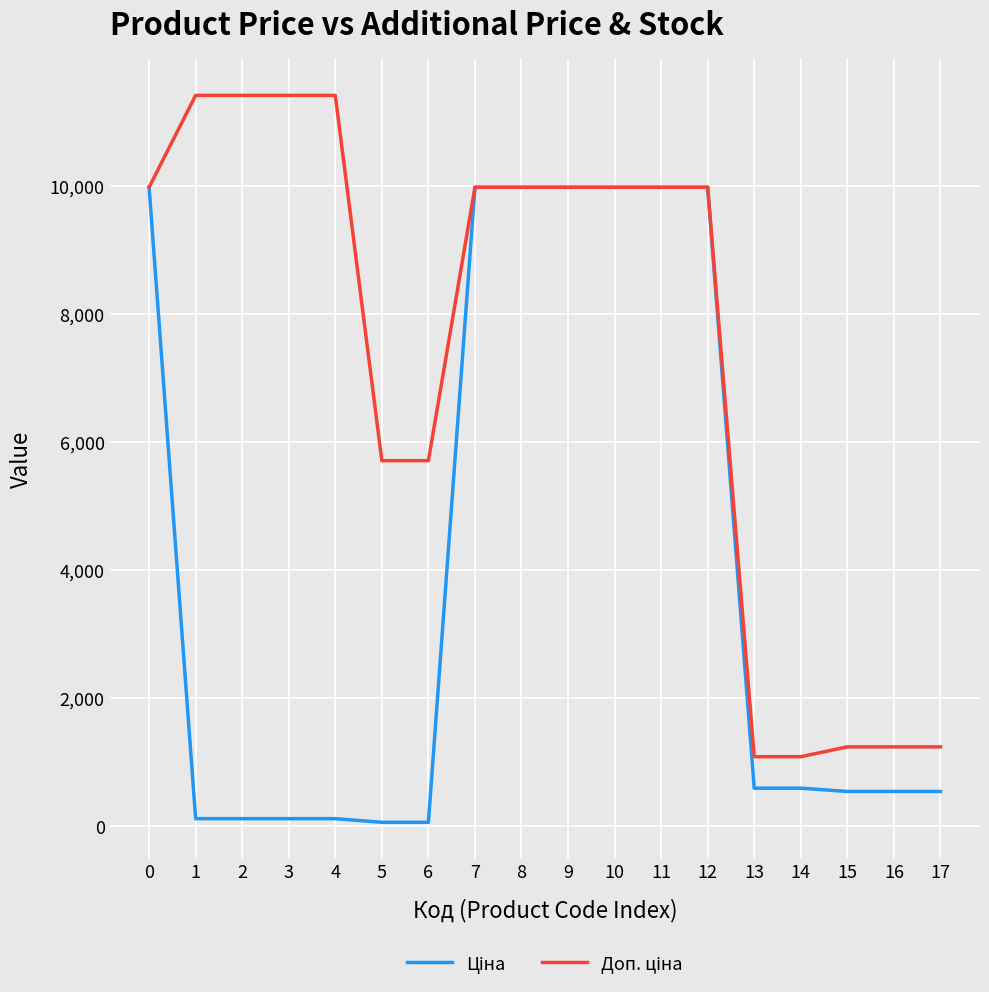

What is the greatest value displayed?

11410.0